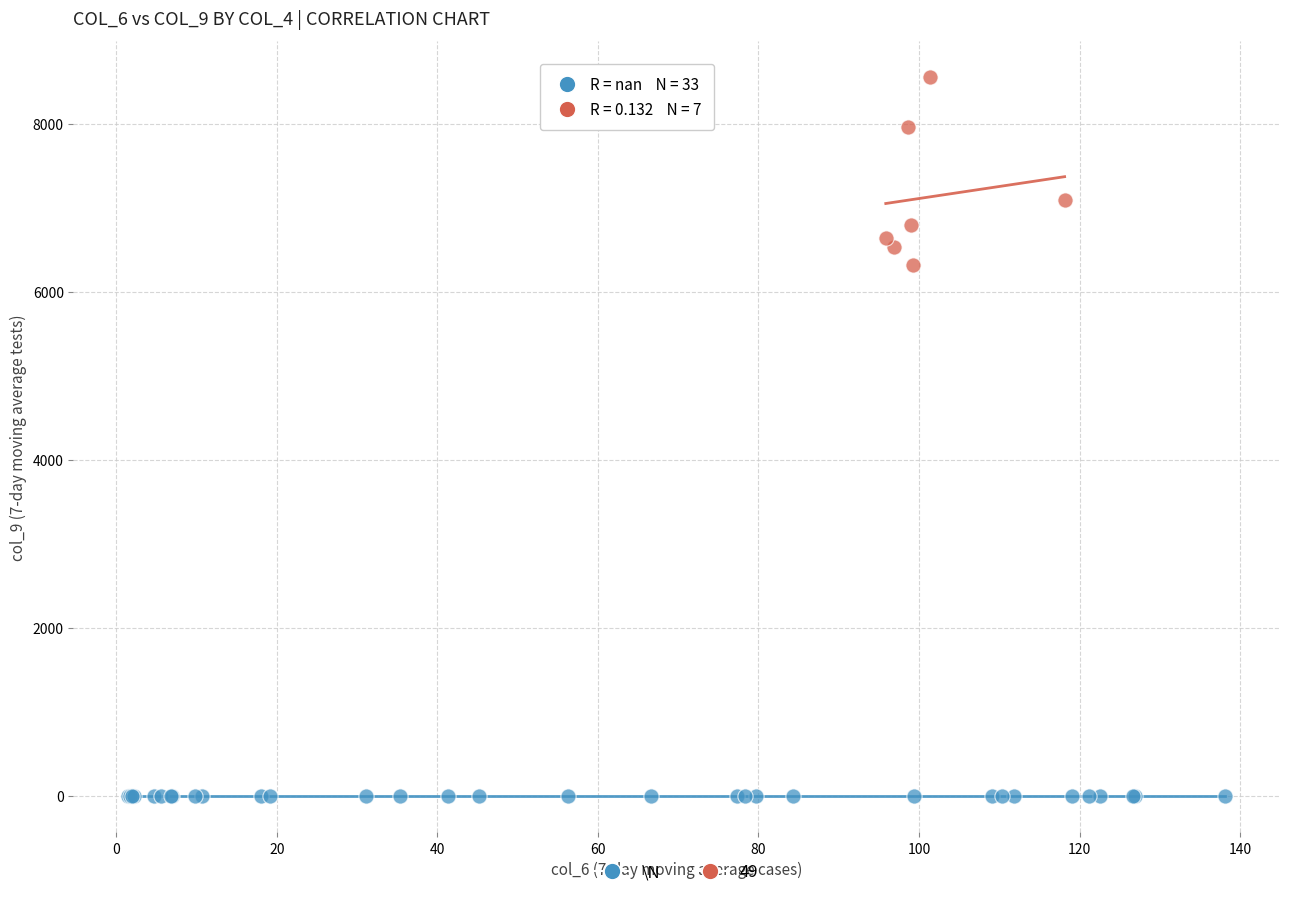

Which series reaches the minimum Y coordinate?

\N